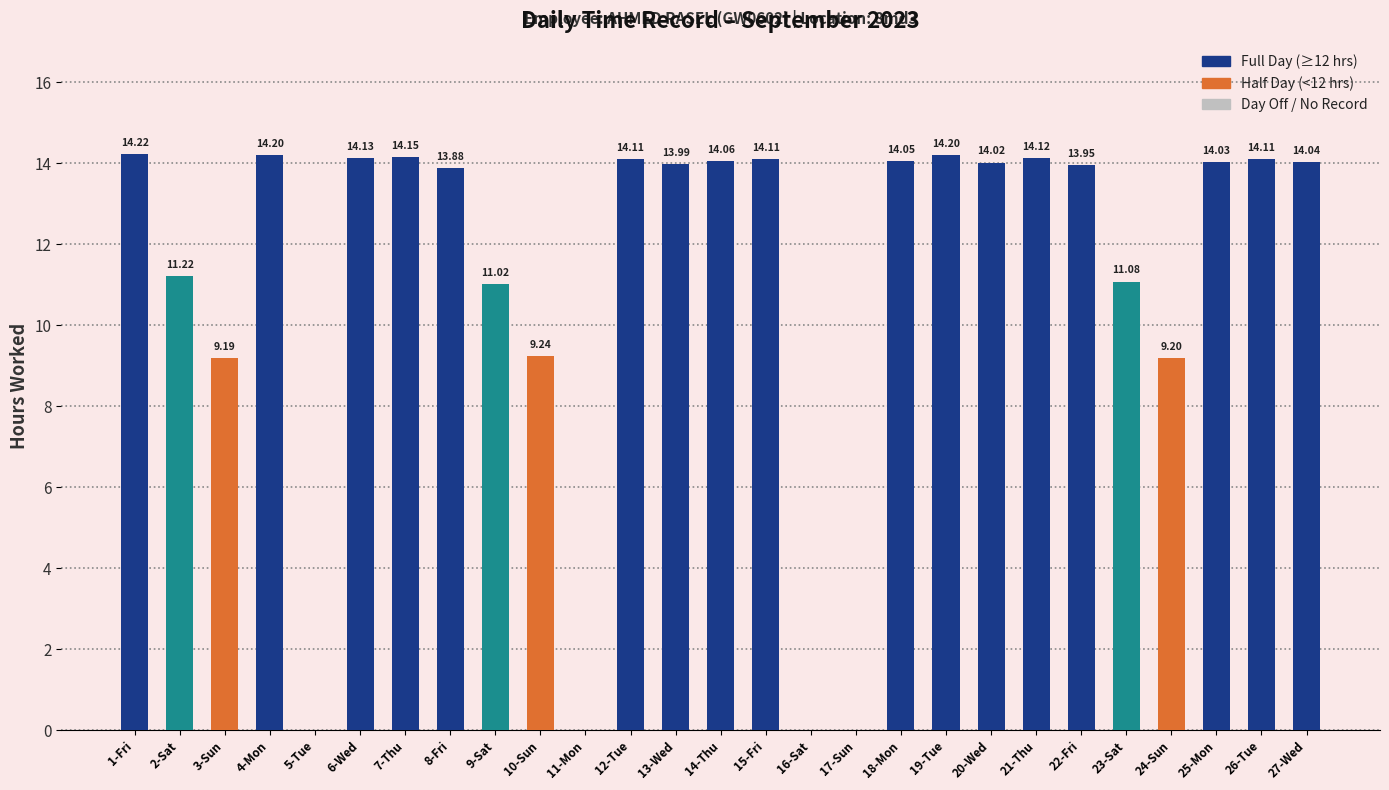

What is the average value?

11.1